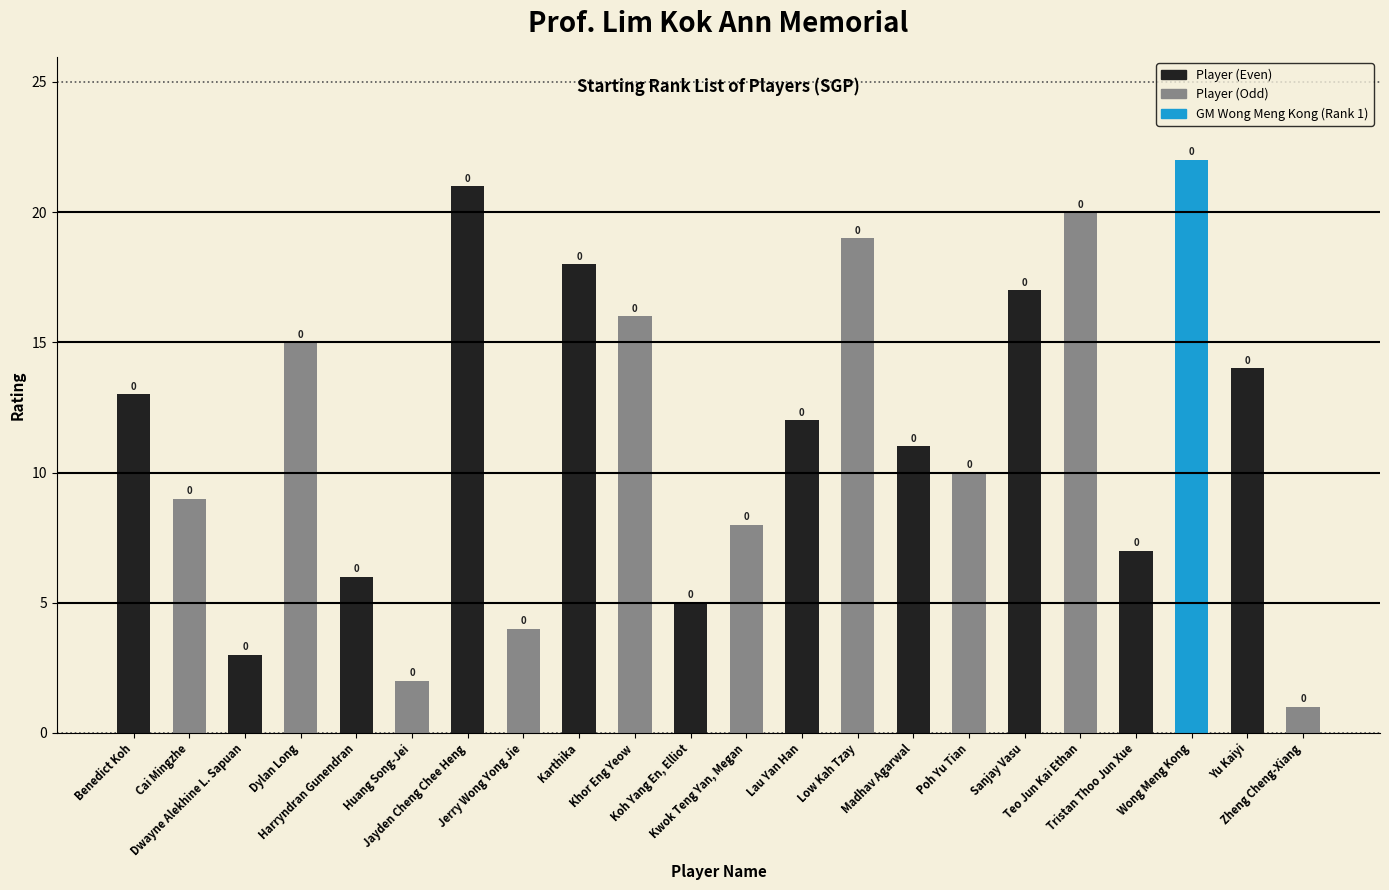

Does the chart contain any negative values?

No